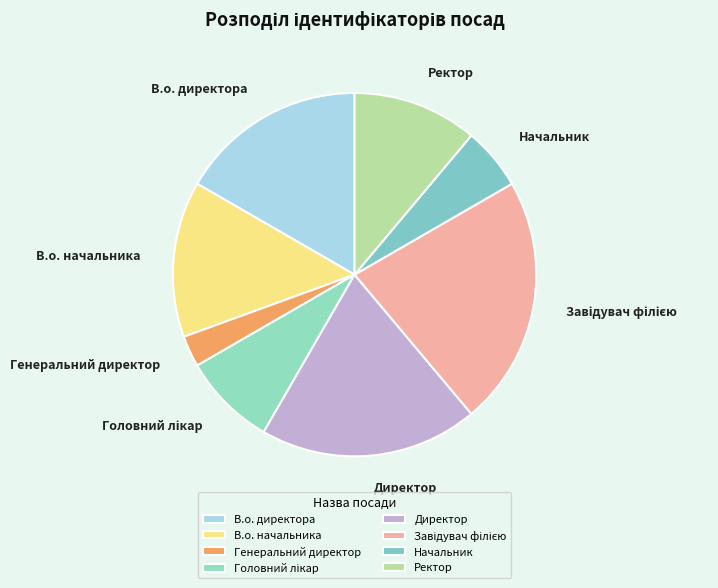

Does Директор represent more than half of the total?

No